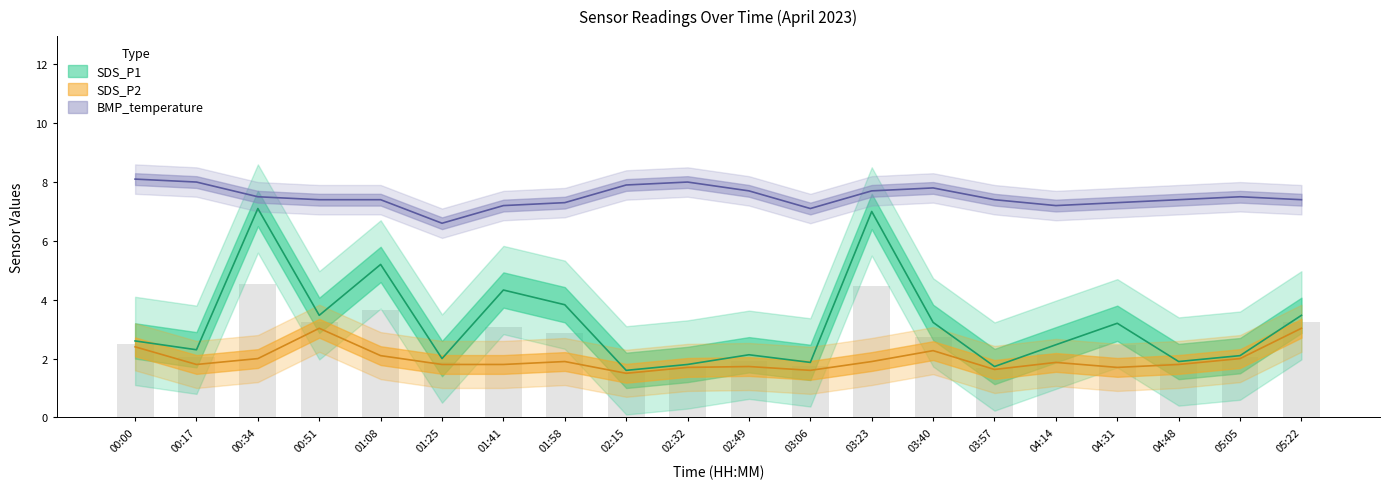

Rank the series at 00:34 from highest to lowest value.

BMP_temperature, SDS_P1, SDS_P2